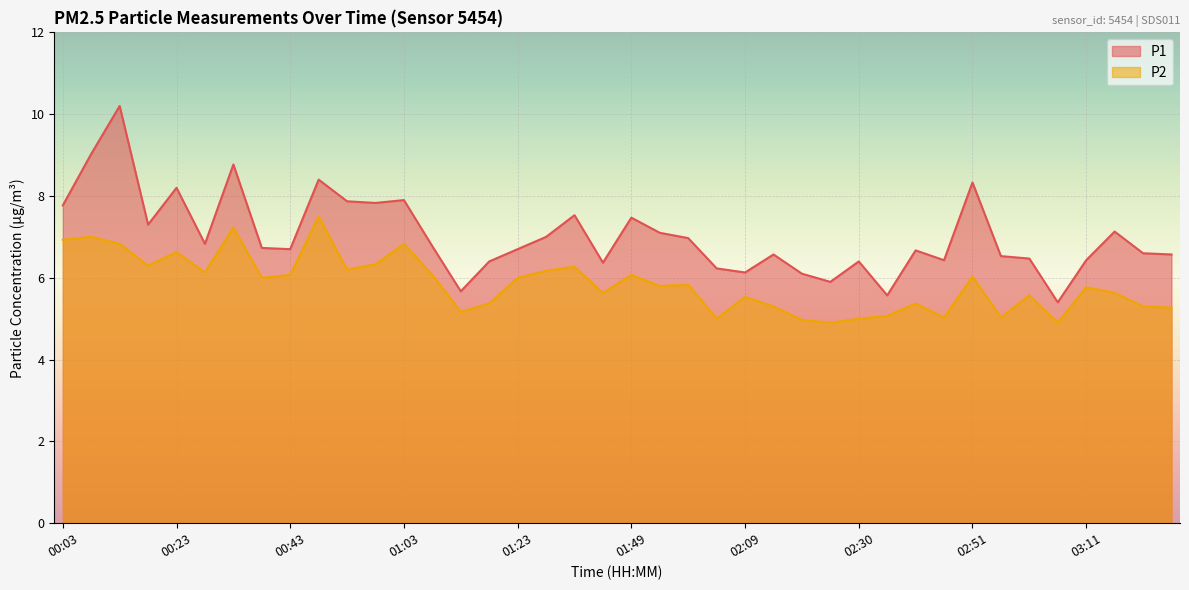

What is the difference between the second highest and minimum values in the P2 series?

2.3